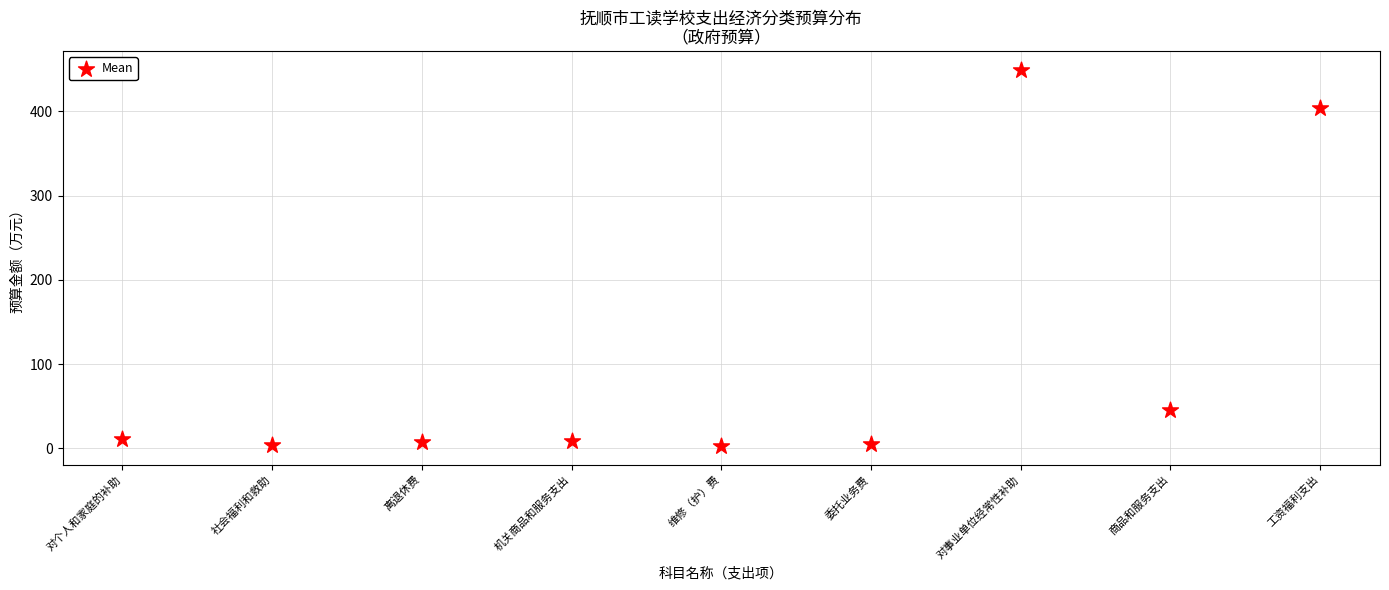

What is the range of Y values (max minus min)?

446.5